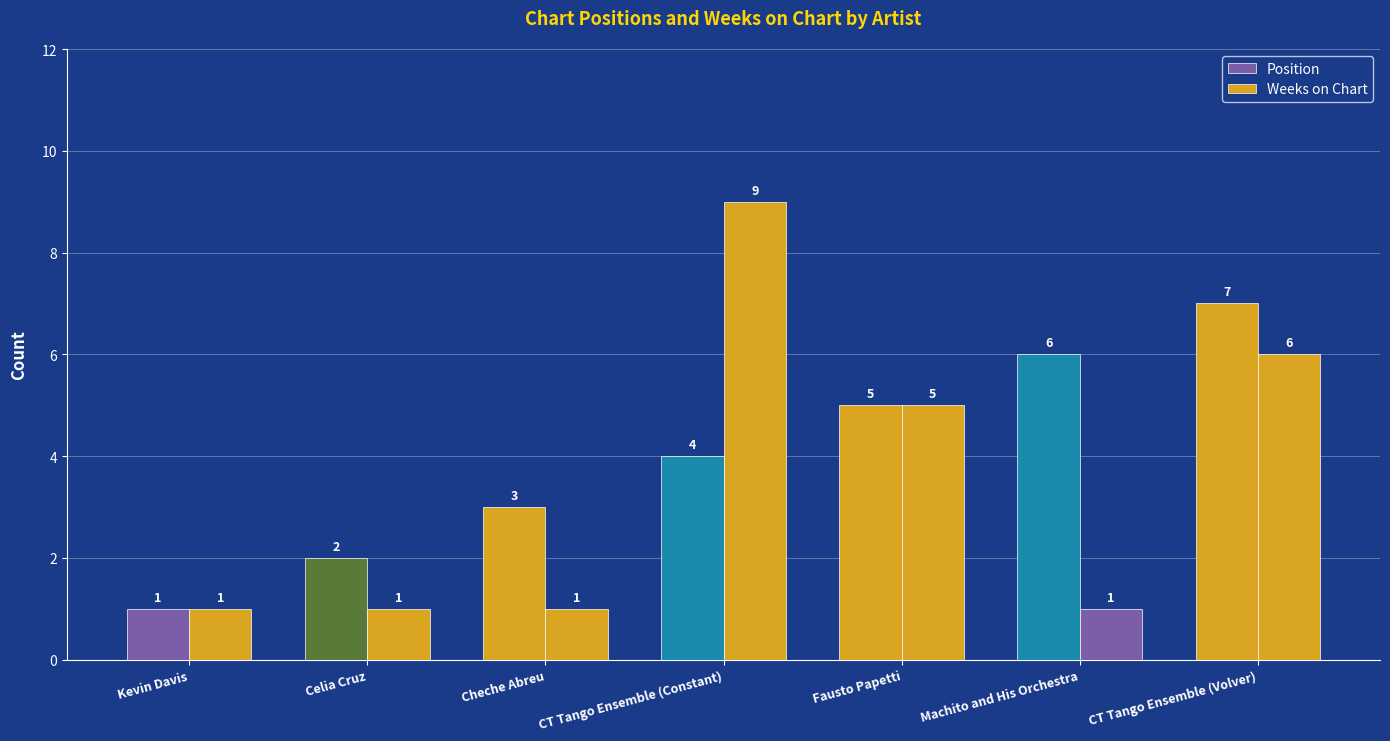

What is the maximum value shown in the chart?

9